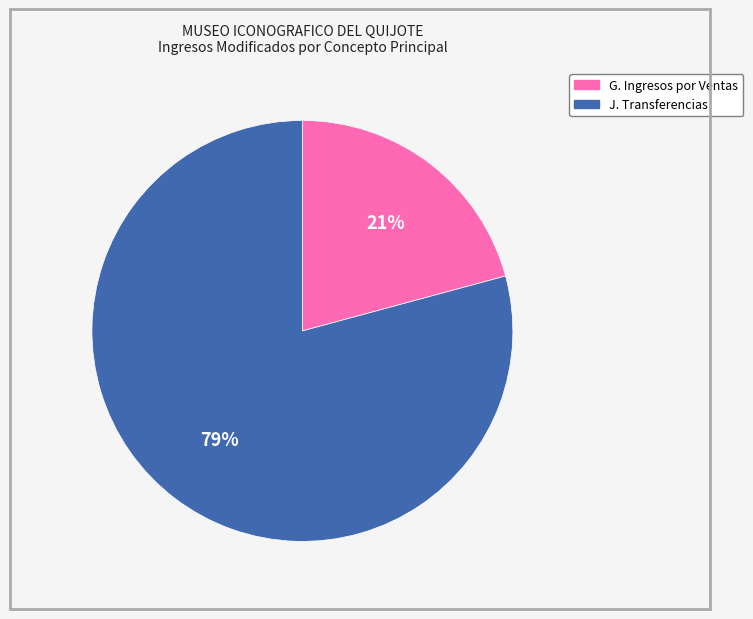

To the nearest percent, what is the average slice percentage?

50%